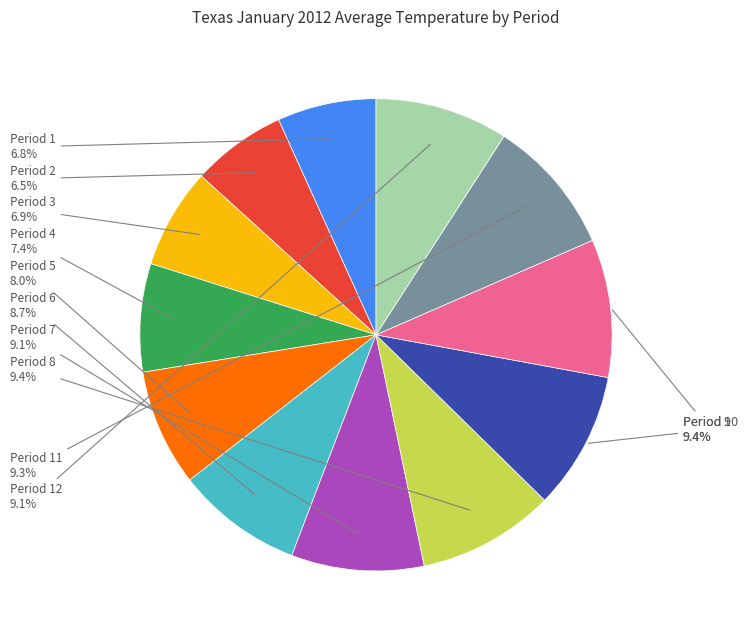

What is the ratio of the value at Period 8 to the value at Period 7?

1.0